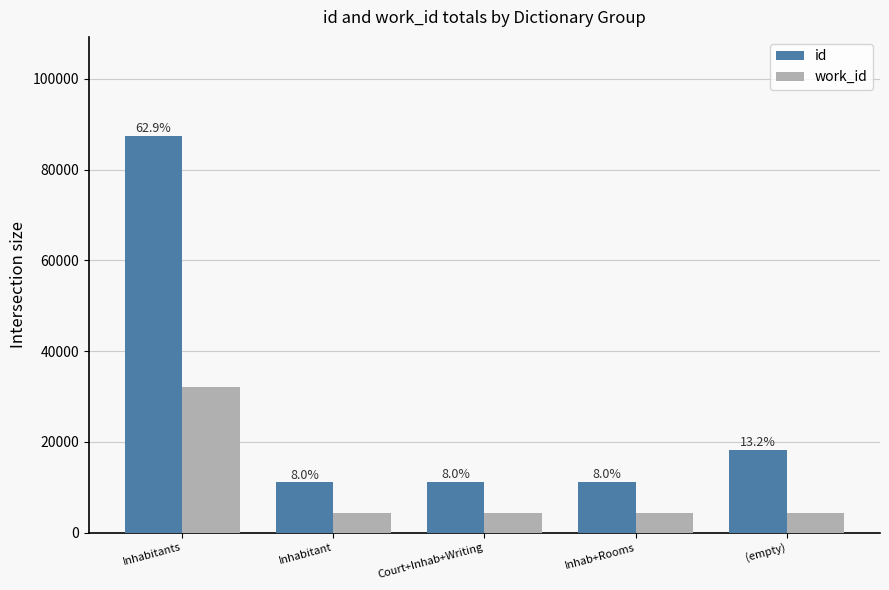

How many bars are there in total?

10